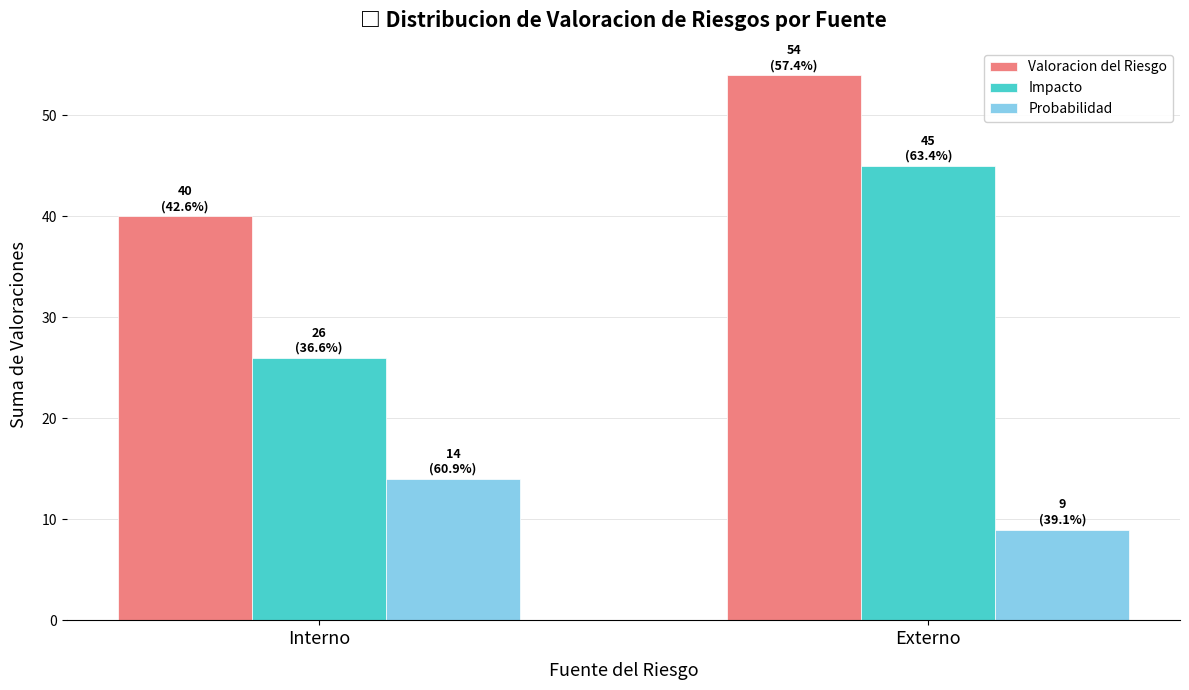

Count the Impacto values in the range 26 to 45.

2